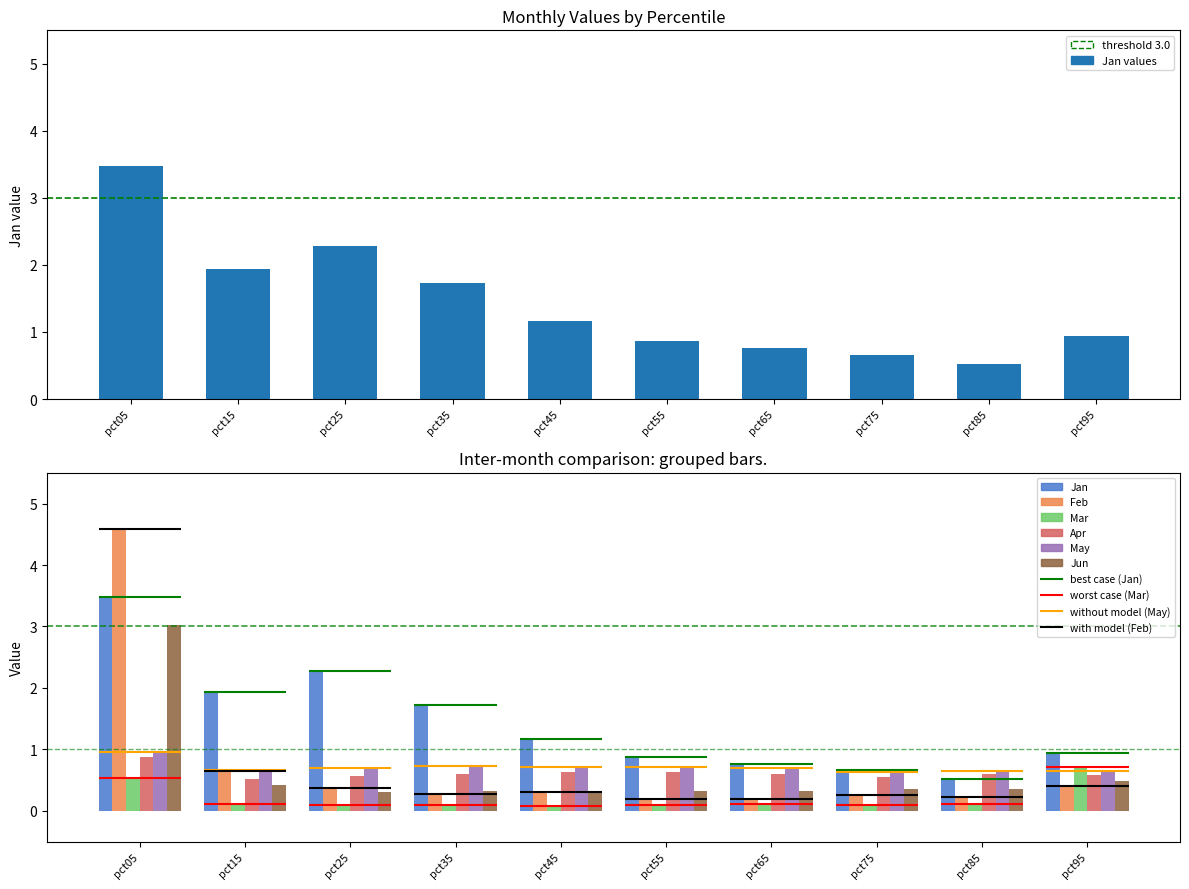

What is the value of the Apr bar at the 7th from the left?

0.6